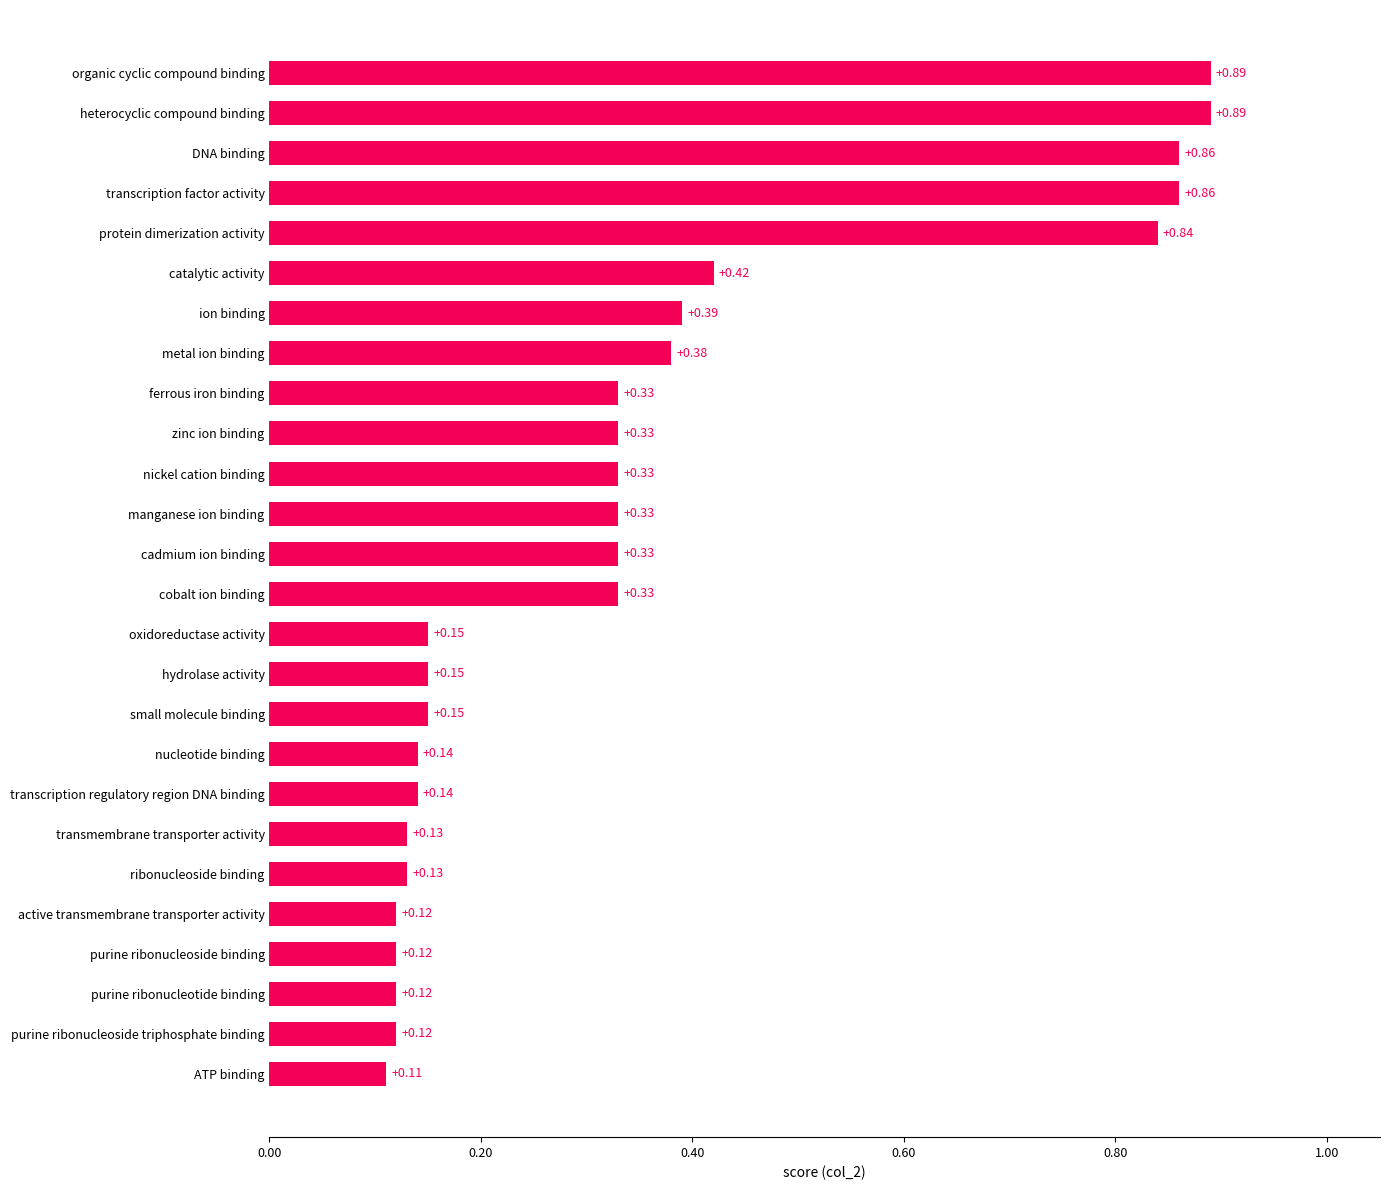

Which label corresponds to the smallest value in the chart?

ATP binding